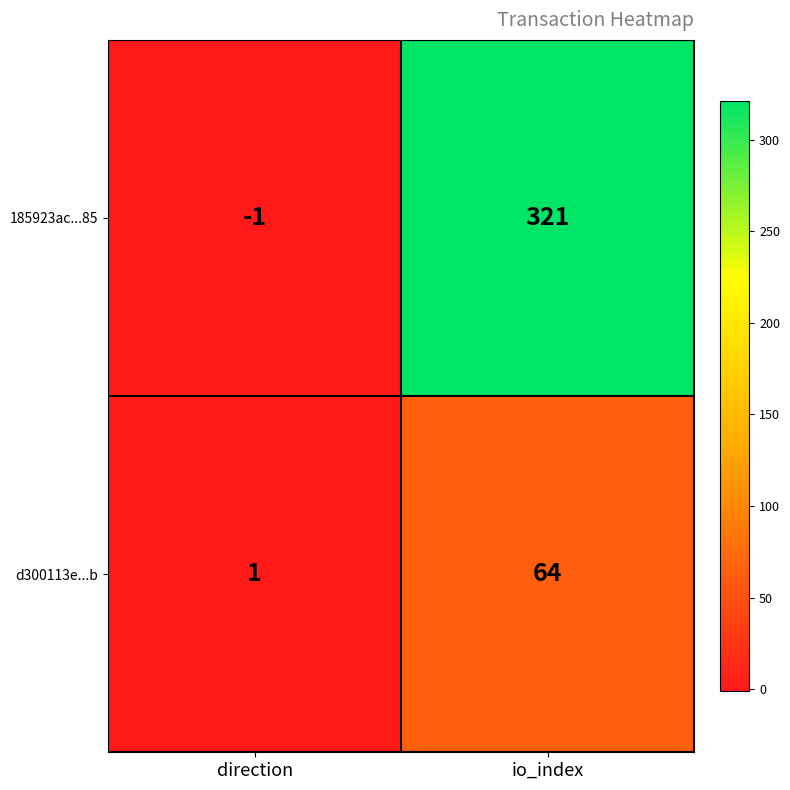

What is the spread (max minus min) of values at io_index?

257